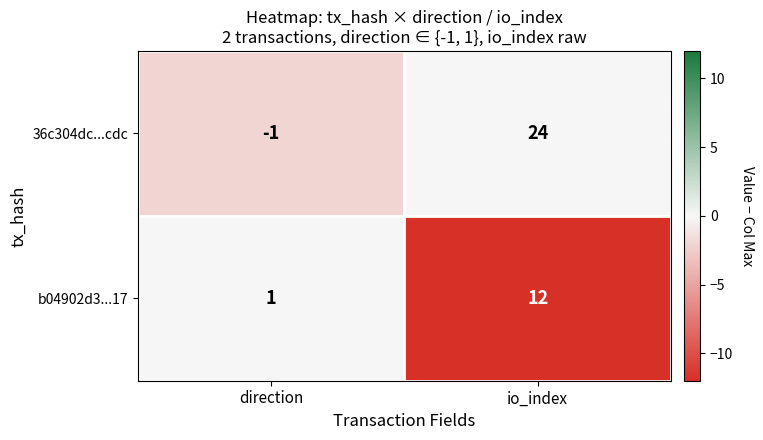

How many categories are shown in the chart?

2